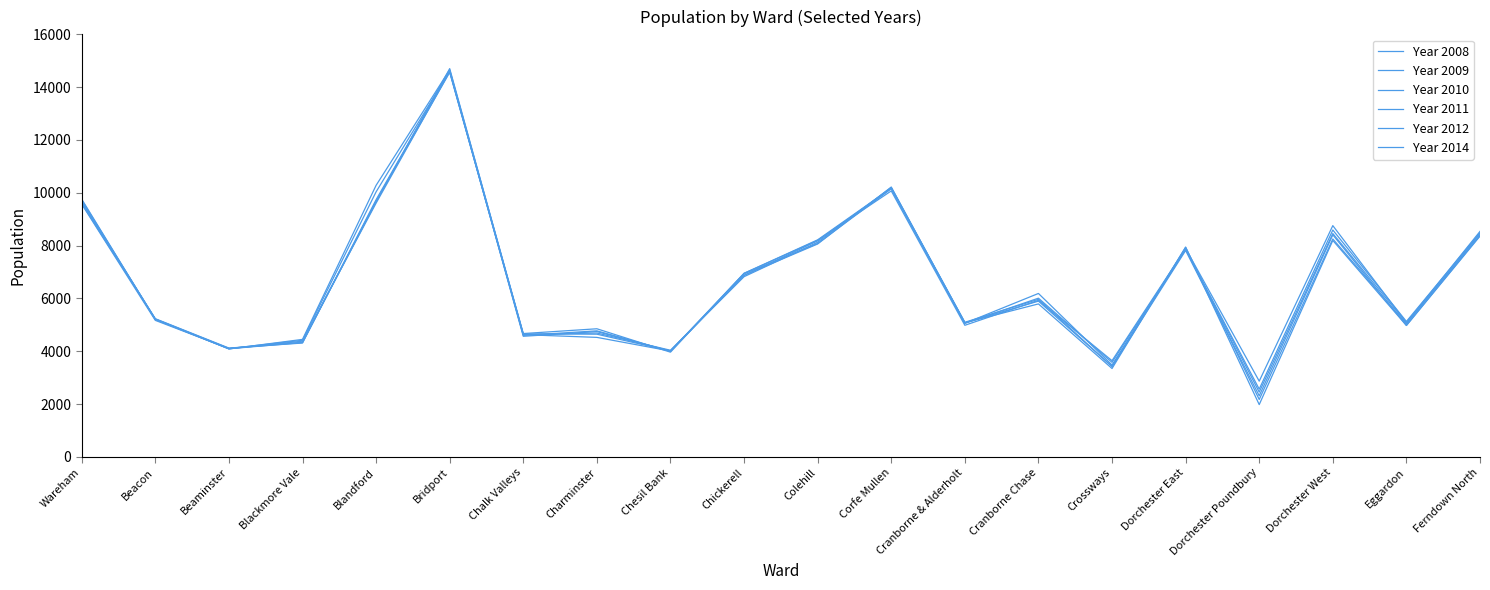

What position from the right is Dorchester West?

3